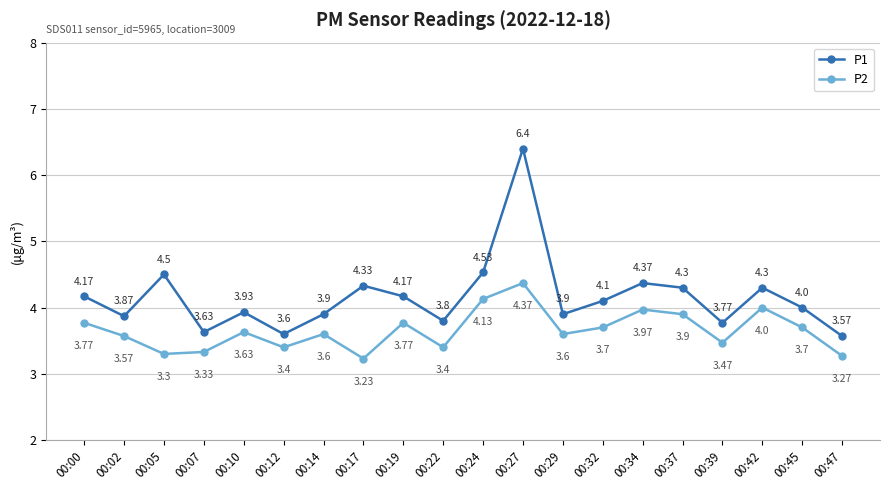

What are all the series names shown in the legend?

P1, P2